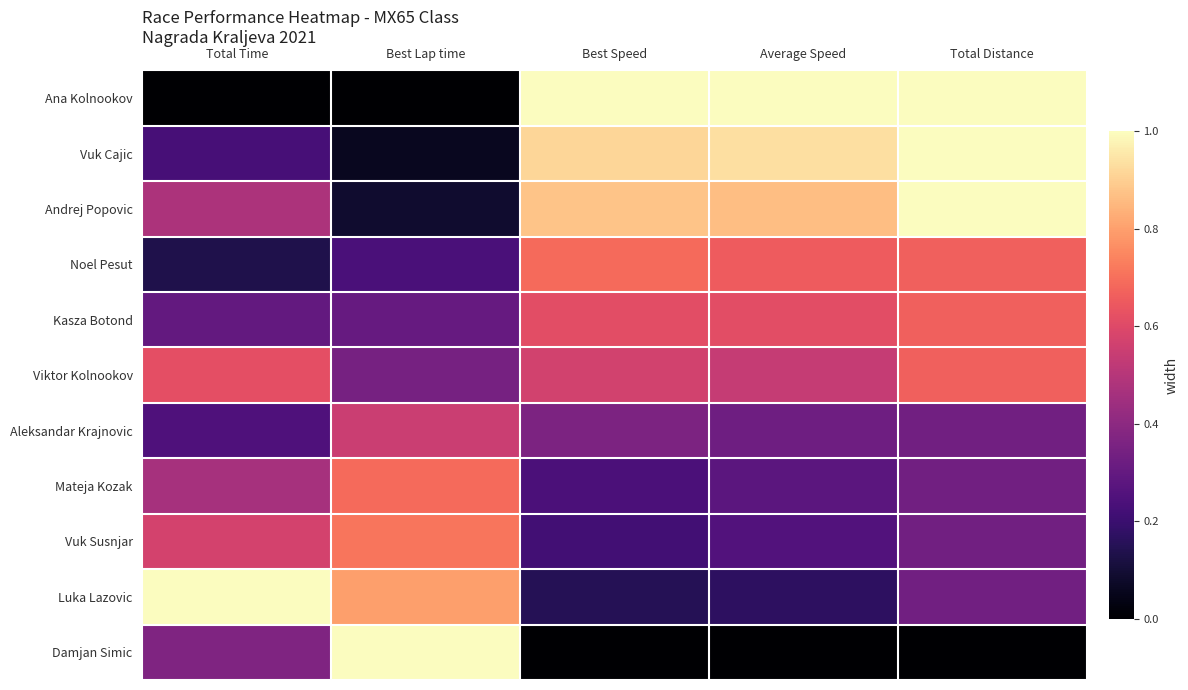

At how many categories does at least one series exceed 0?

5